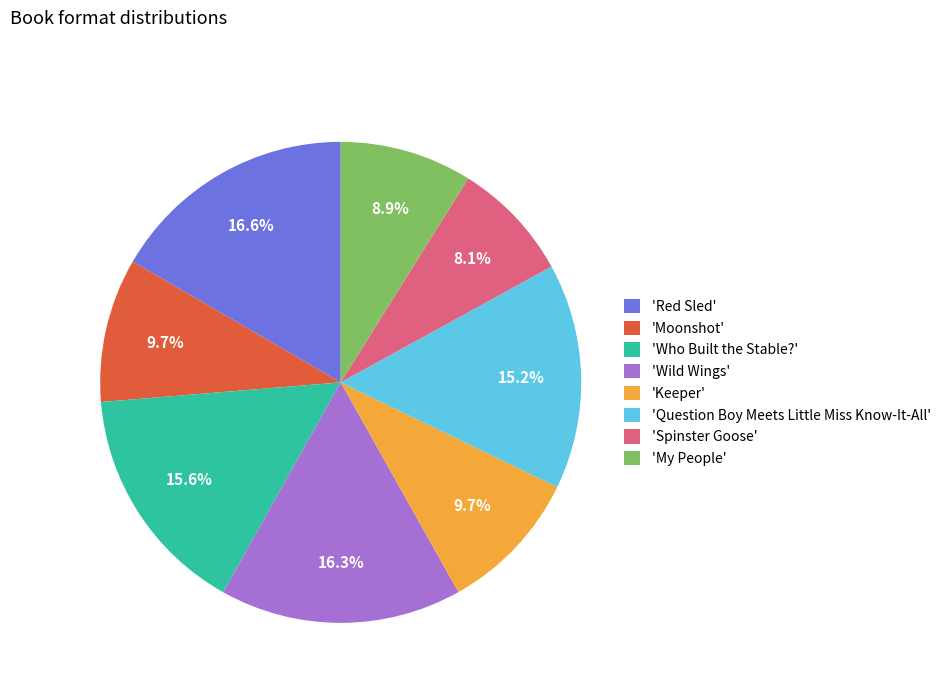

Which category has the smallest portion of the pie?

'Spinster Goose'